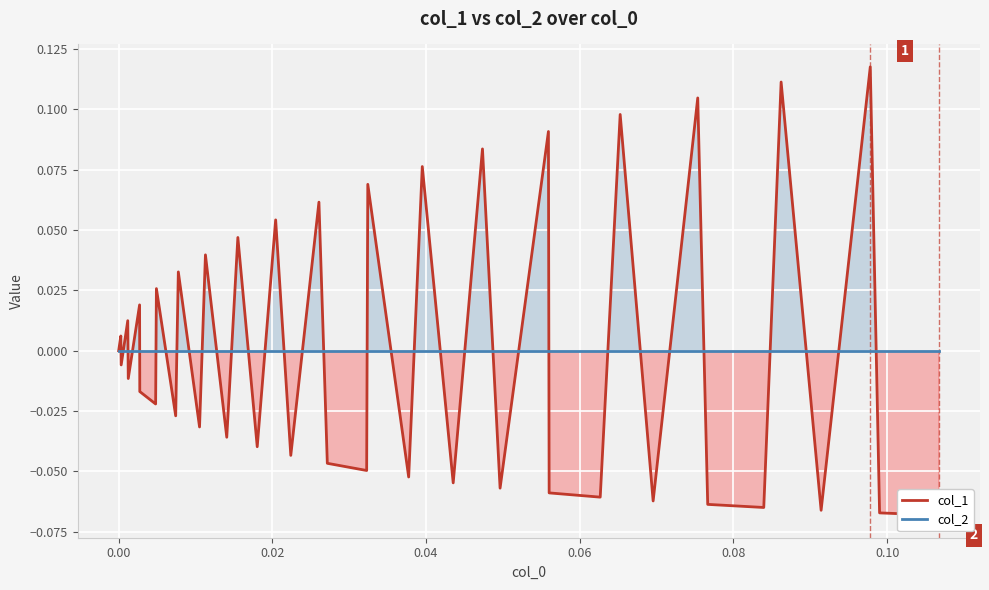

How many data points in col_1 are less than 0?

22